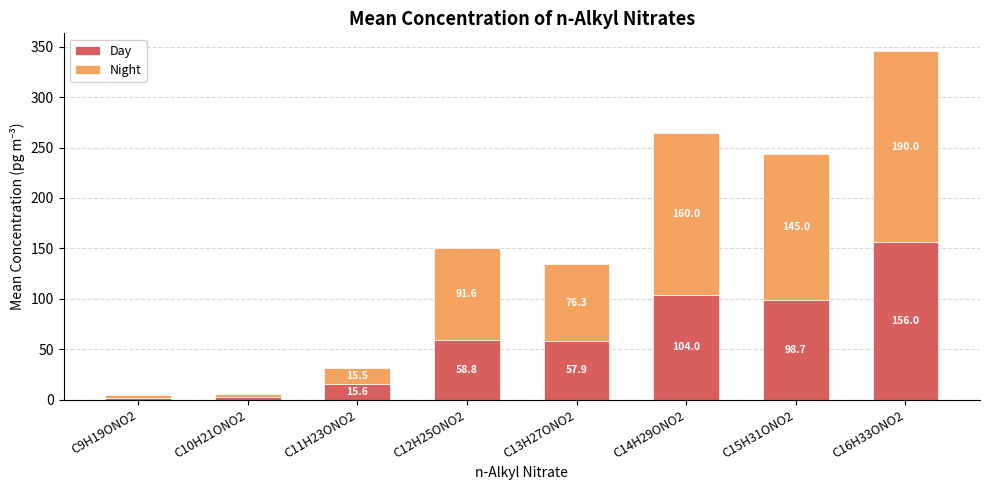

Rank the categories by Day value from lowest to highest.

C9H19ONO2, C10H21ONO2, C11H23ONO2, C13H27ONO2, C12H25ONO2, C15H31ONO2, C14H29ONO2, C16H33ONO2